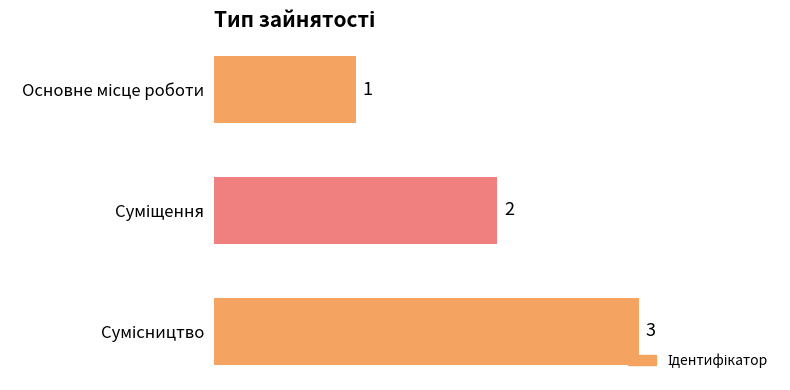

What is the value of the 2nd bar from the top?

2